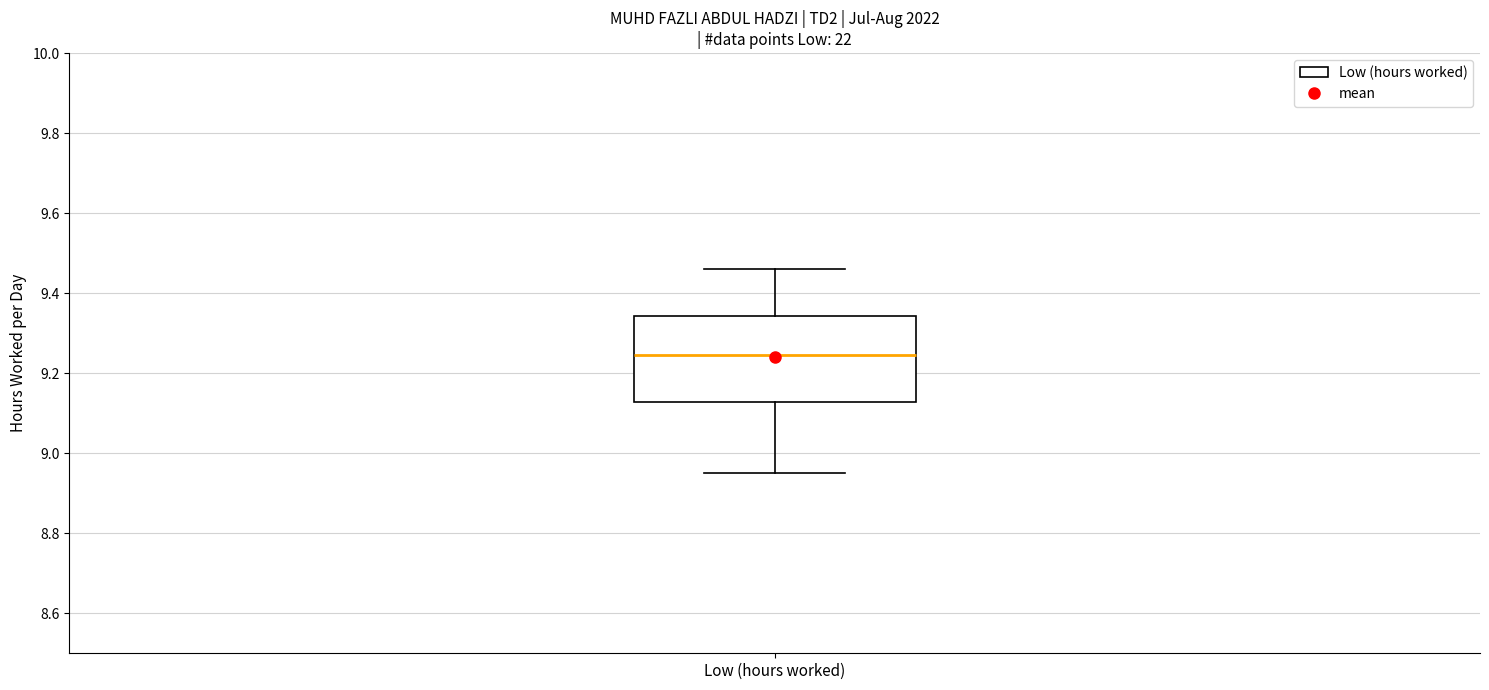

Transcribe this box plot: give where the median line is, the range the box spans, and where the two whiskers end, as read against the y-axis. The values are not printed on the chart, so give them approximately, as read against the axis.

median 9.24, box 9.12 to 9.34, whiskers 8.96 to 9.46